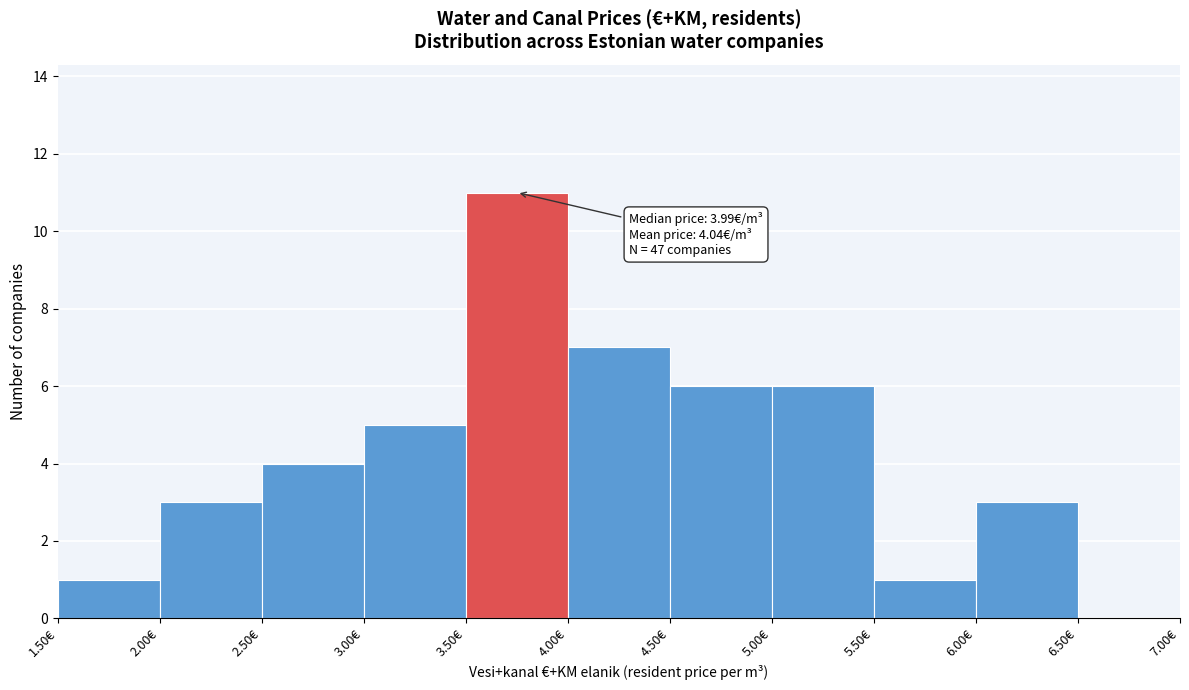

Over which range of the x-axis is the bar tallest?

3.5 to 4.0